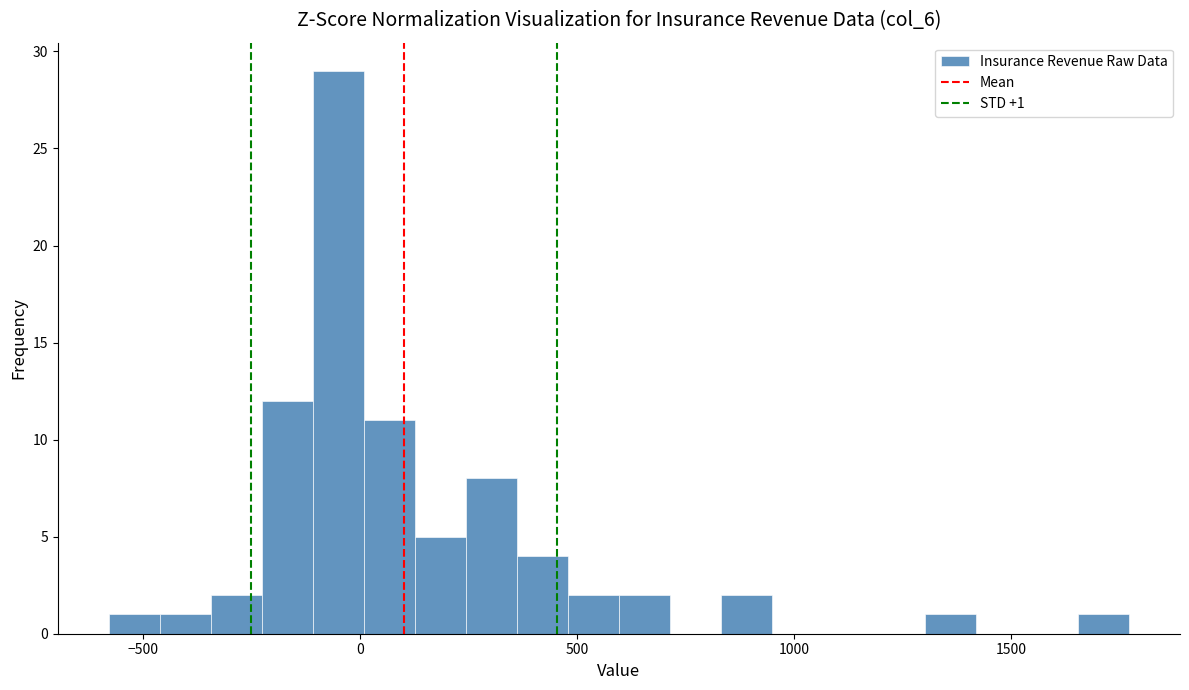

Around what value on the x-axis is the tallest bar? Give the approximate position of its centre, as read against the axis.

-50